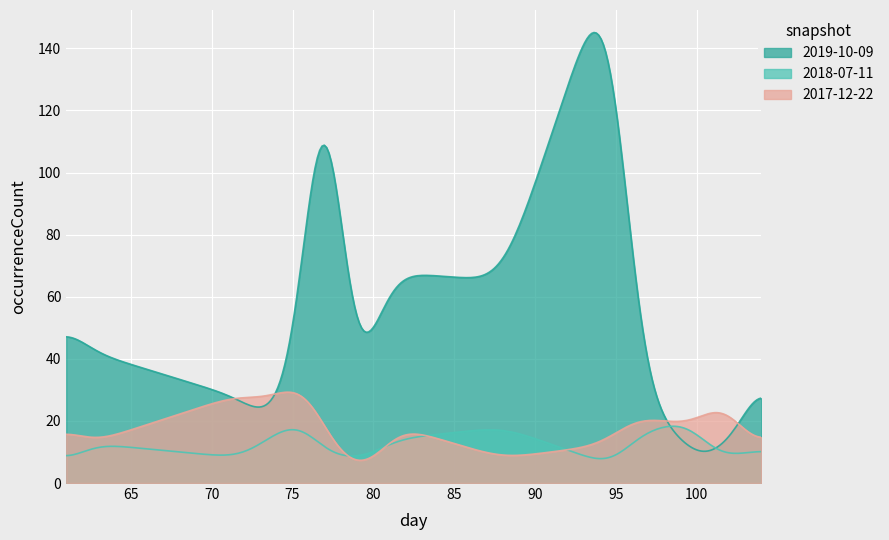

Rank the series by their maximum value, from lowest to highest.

2018-07-11, 2017-12-22, 2019-10-09